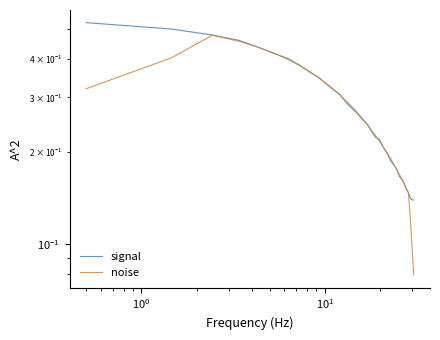

Reading left to right, what are all the values shown in this chart?

signal: 0.5	0.5	0.5	0.5	0.4	0.4	0.4	0.4	0.4	0.3	0.3	0.3	0.3	0.3	0.3	0.3	0.3	0.2	0.2	0.2	0.2	0.2	0.2	0.2	0.2	0.2	0.2	0.2	0.2	0.1	0.1	0.1
noise: 0.3	0.4	0.5	0.5	0.4	0.4	0.4	0.4	0.4	0.3	0.3	0.3	0.3	0.3	0.3	0.3	0.3	0.2	0.2	0.2	0.2	0.2	0.2	0.2	0.2	0.2	0.2	0.2	0.2	0.1	0.1	0.1